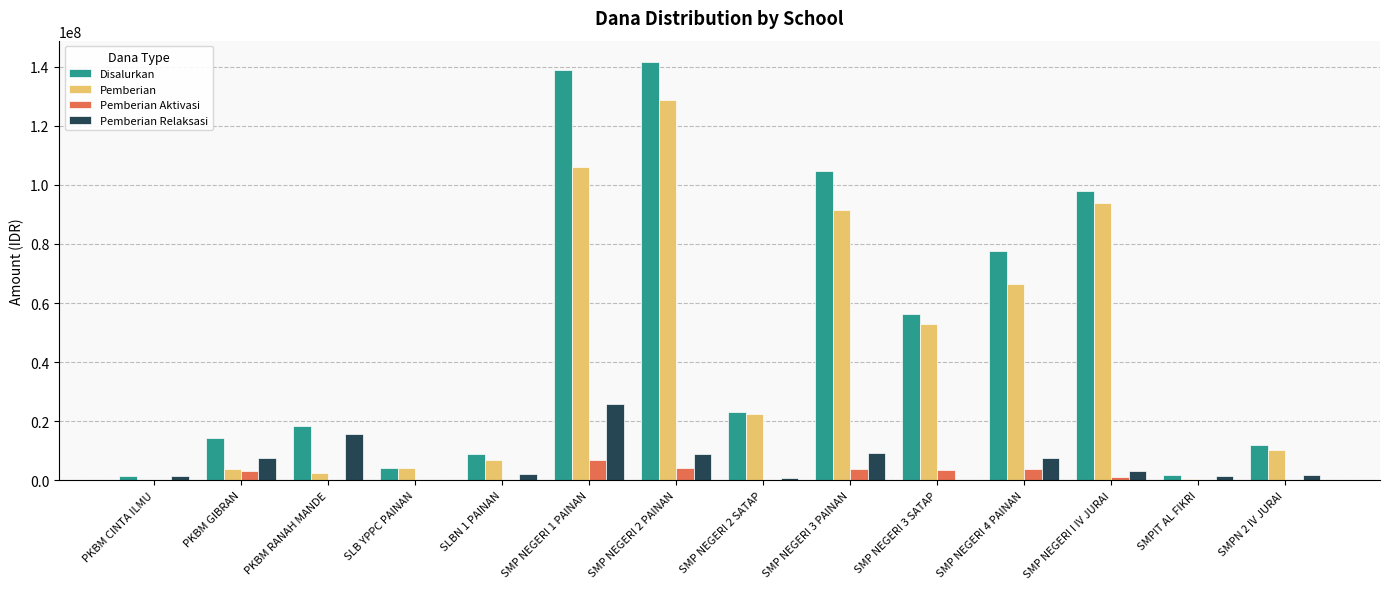

Which series has the largest total across all categories?

Disalurkan